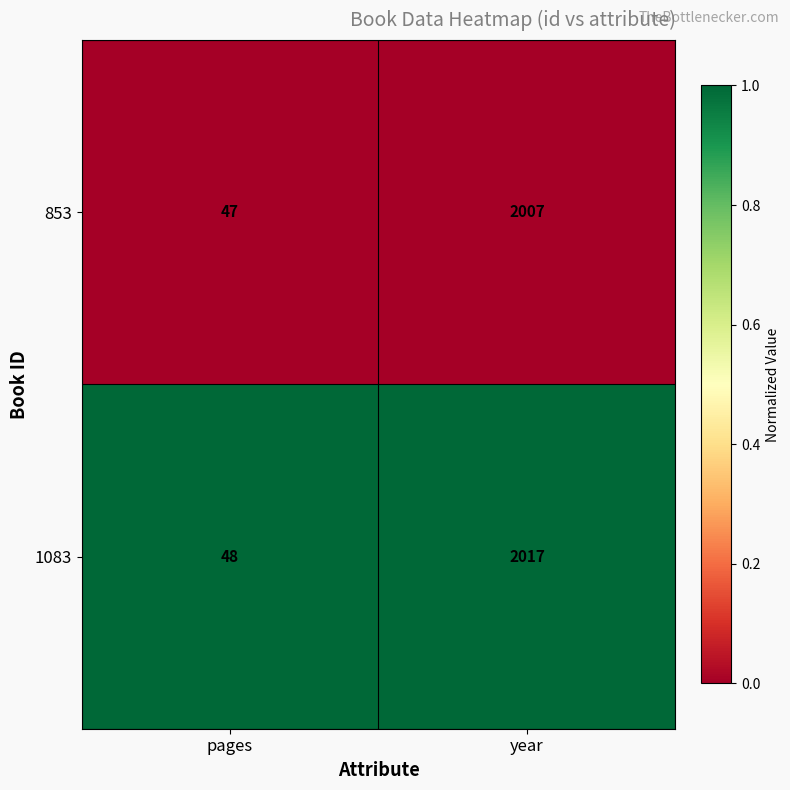

What is the total value across all series at year?

4024